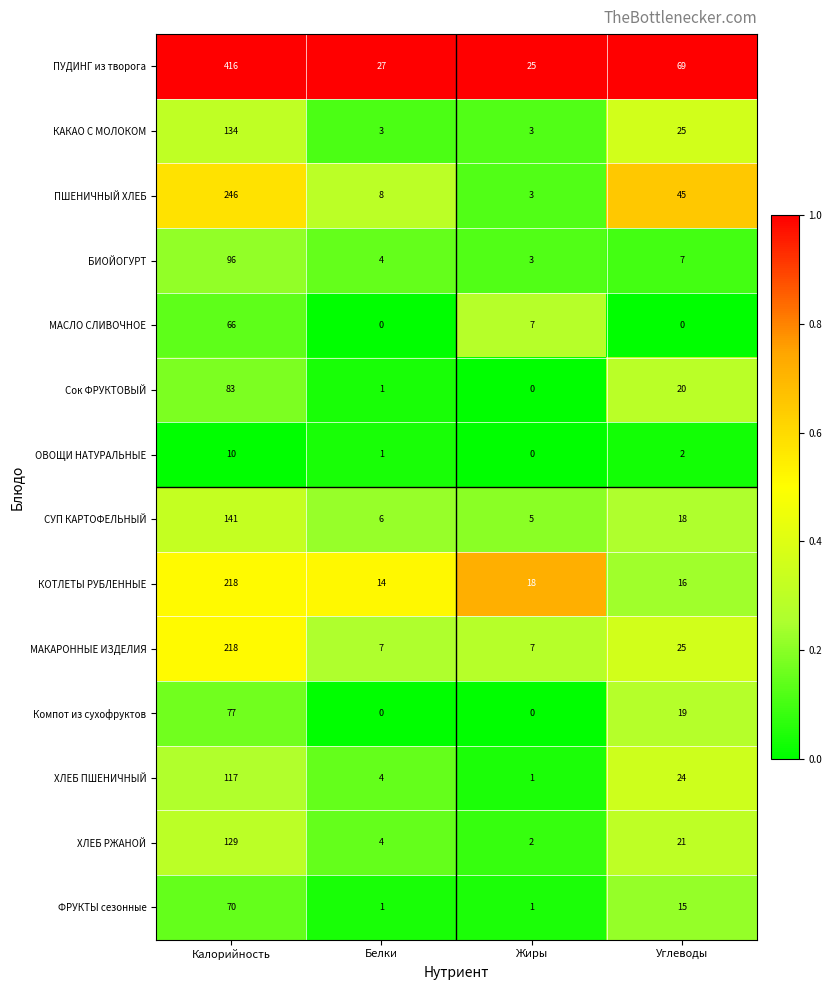

At which label does ХЛЕБ РЖАНОЙ reach its peak?

Калорийность